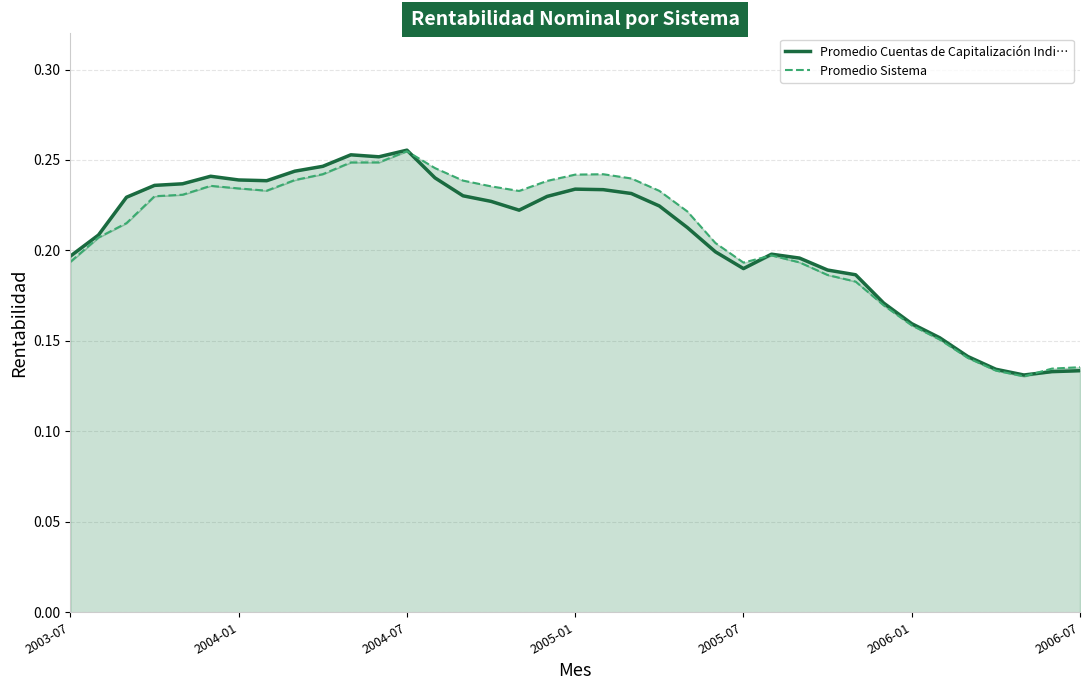

What is the average value of the Promedio Cuentas de Capitalización Indi… series?

0.2